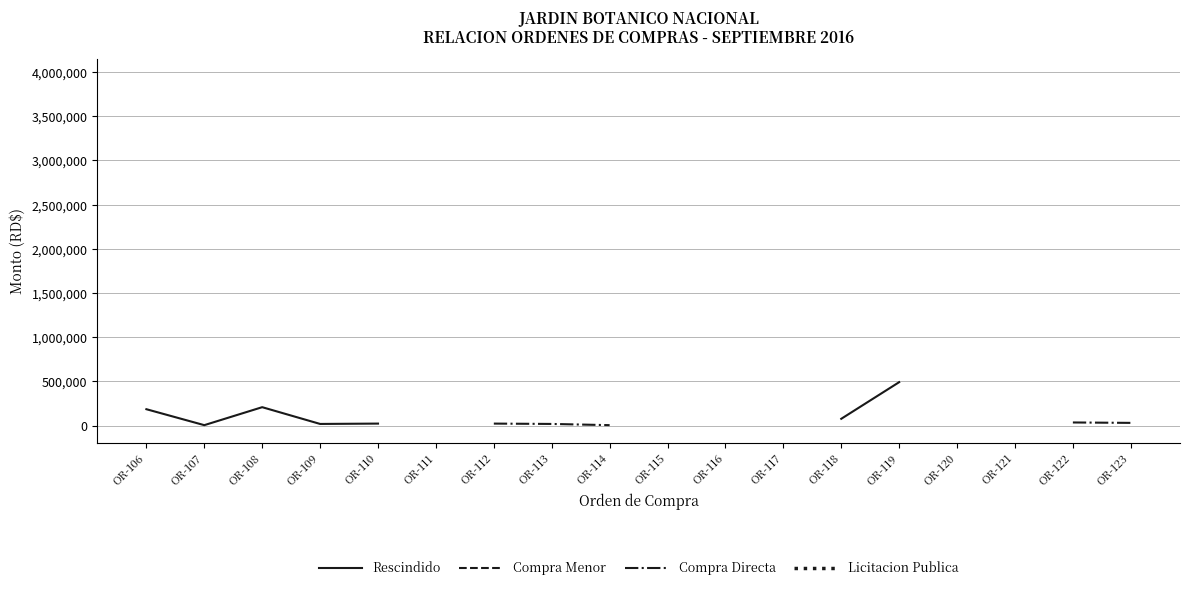

Count the number of categories in the chart.

18